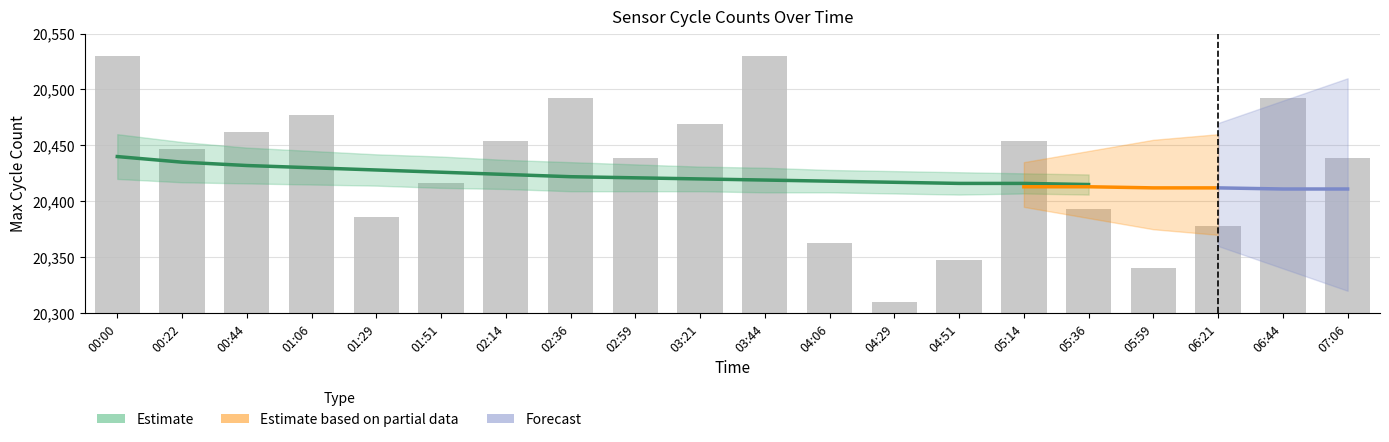

Between 04:29 and 05:59, which is larger?

05:59